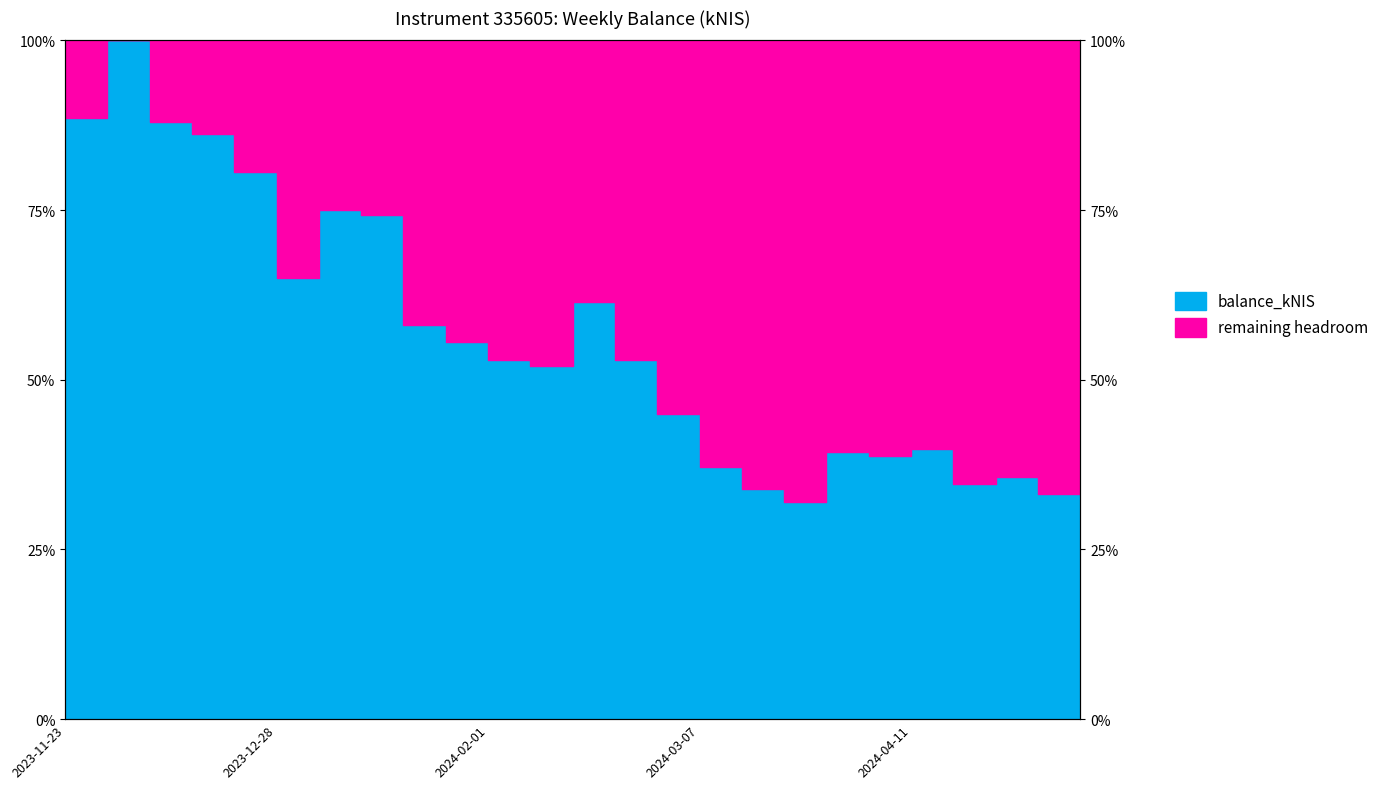

What is the difference between the second highest and minimum values?

56.5